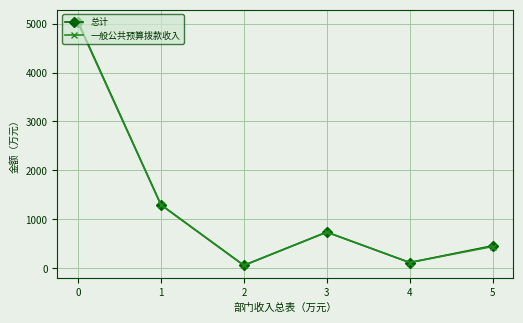

What is the value of the 总计 point at the 1st from the left?

5034.4